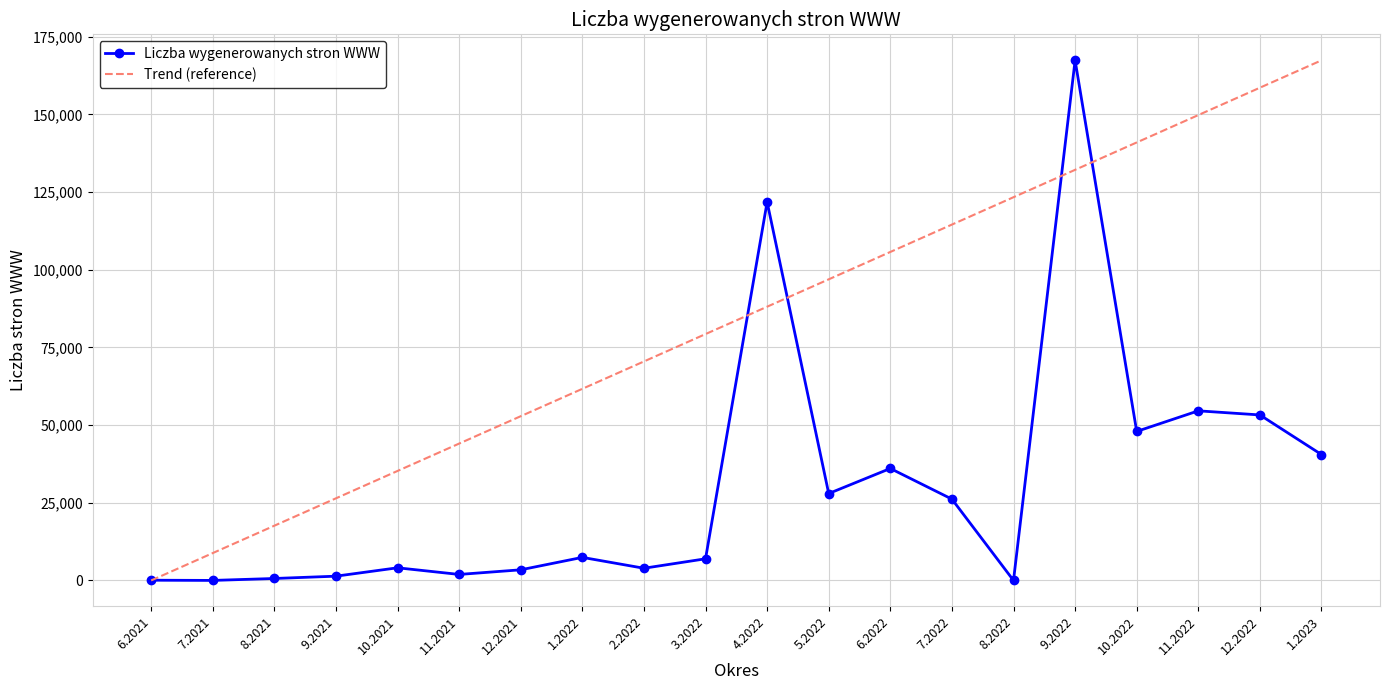

Rank the categories by value from highest to lowest.

9.2022, 4.2022, 11.2022, 12.2022, 10.2022, 1.2023, 6.2022, 5.2022, 7.2022, 1.2022, 3.2022, 10.2021, 2.2022, 12.2021, 11.2021, 9.2021, 8.2021, 6.2021, 7.2021, 8.2022